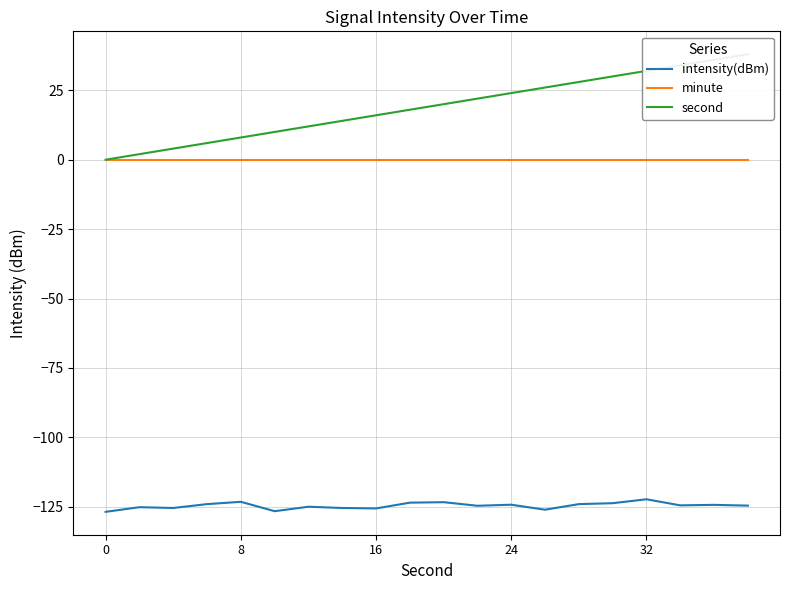

What is the lowest value of the intensity(dBm) series?

-126.8